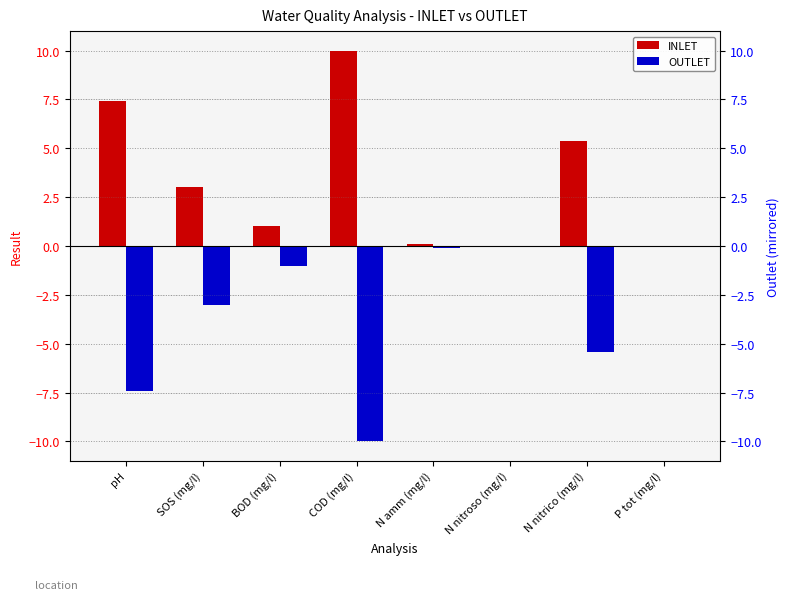

At which label is OUTLET closest to -5?

N nitrico (mg/l)